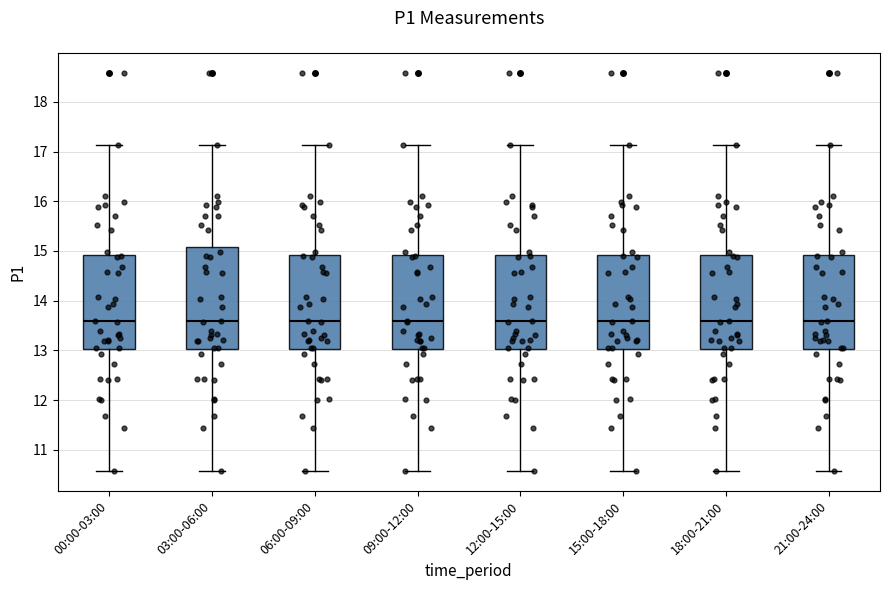

Reading left to right, read every box against the y-axis: the position of its median line, the range the box covers, and the ends of its whiskers. The values are not printed on the chart, so give them approximately, as read against the axis.

00:00-03:00: median 13.6, box 13.0 to 14.9, whiskers 10.6 to 17.1
03:00-06:00: median 13.6, box 13.0 to 15.1, whiskers 10.6 to 17.1
06:00-09:00: median 13.6, box 13.0 to 14.9, whiskers 10.6 to 17.1
09:00-12:00: median 13.6, box 13.0 to 14.9, whiskers 10.6 to 17.1
12:00-15:00: median 13.6, box 13.0 to 14.9, whiskers 10.6 to 17.1
15:00-18:00: median 13.6, box 13.0 to 14.9, whiskers 10.6 to 17.1
18:00-21:00: median 13.6, box 13.0 to 14.9, whiskers 10.6 to 17.1
21:00-24:00: median 13.6, box 13.0 to 14.9, whiskers 10.6 to 17.1